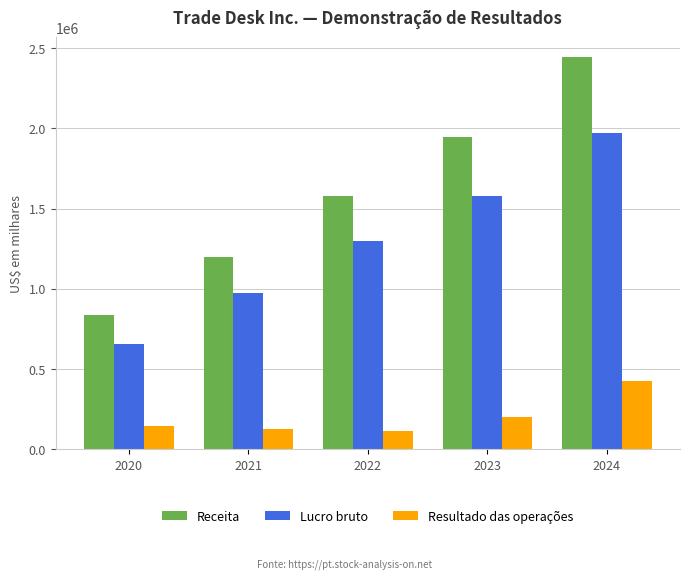

At 2020, list the series in order from largest to smallest.

Receita, Lucro bruto, Resultado das operações